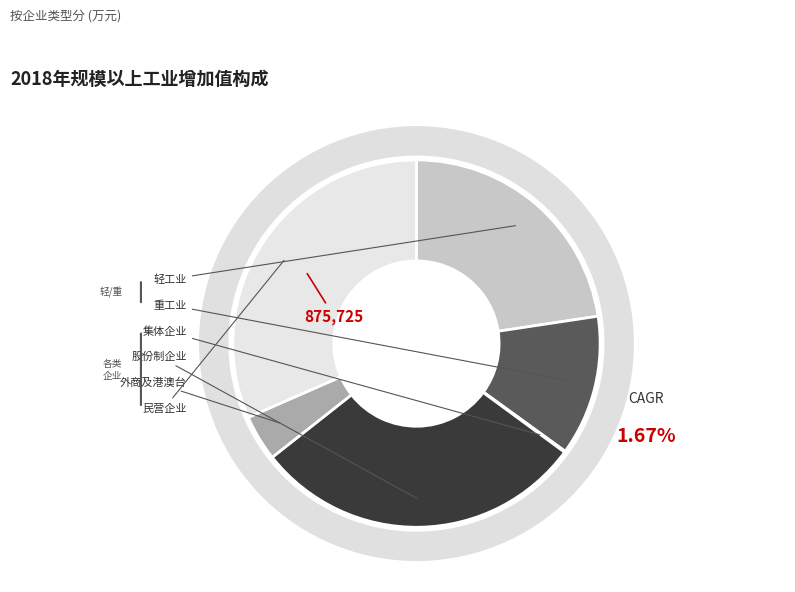

To the nearest percent, what is the difference between the largest and smallest slice percentages?

31%